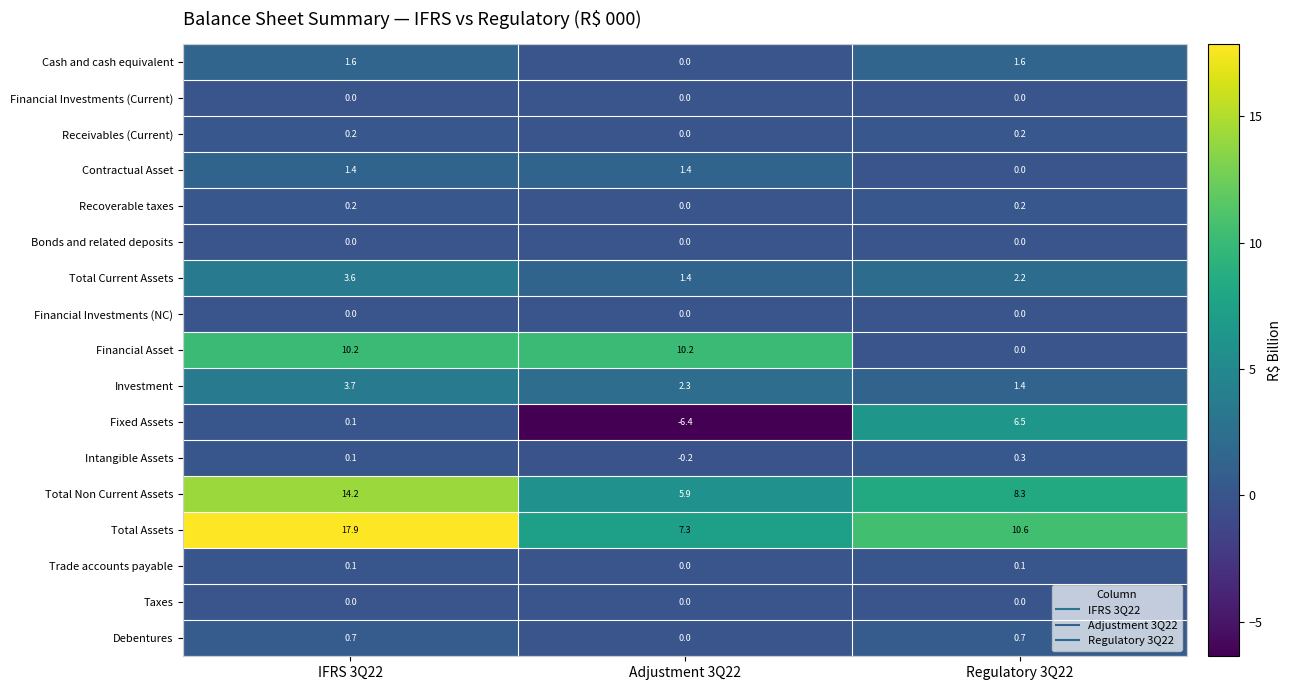

Where does the Intangible Assets series first go above 0?

IFRS 3Q22